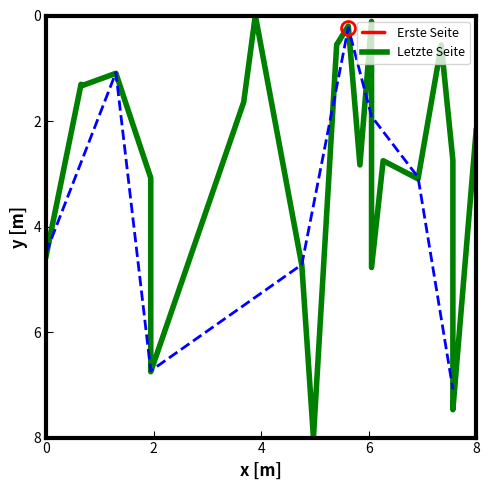

How many lines are shown in the chart?

2